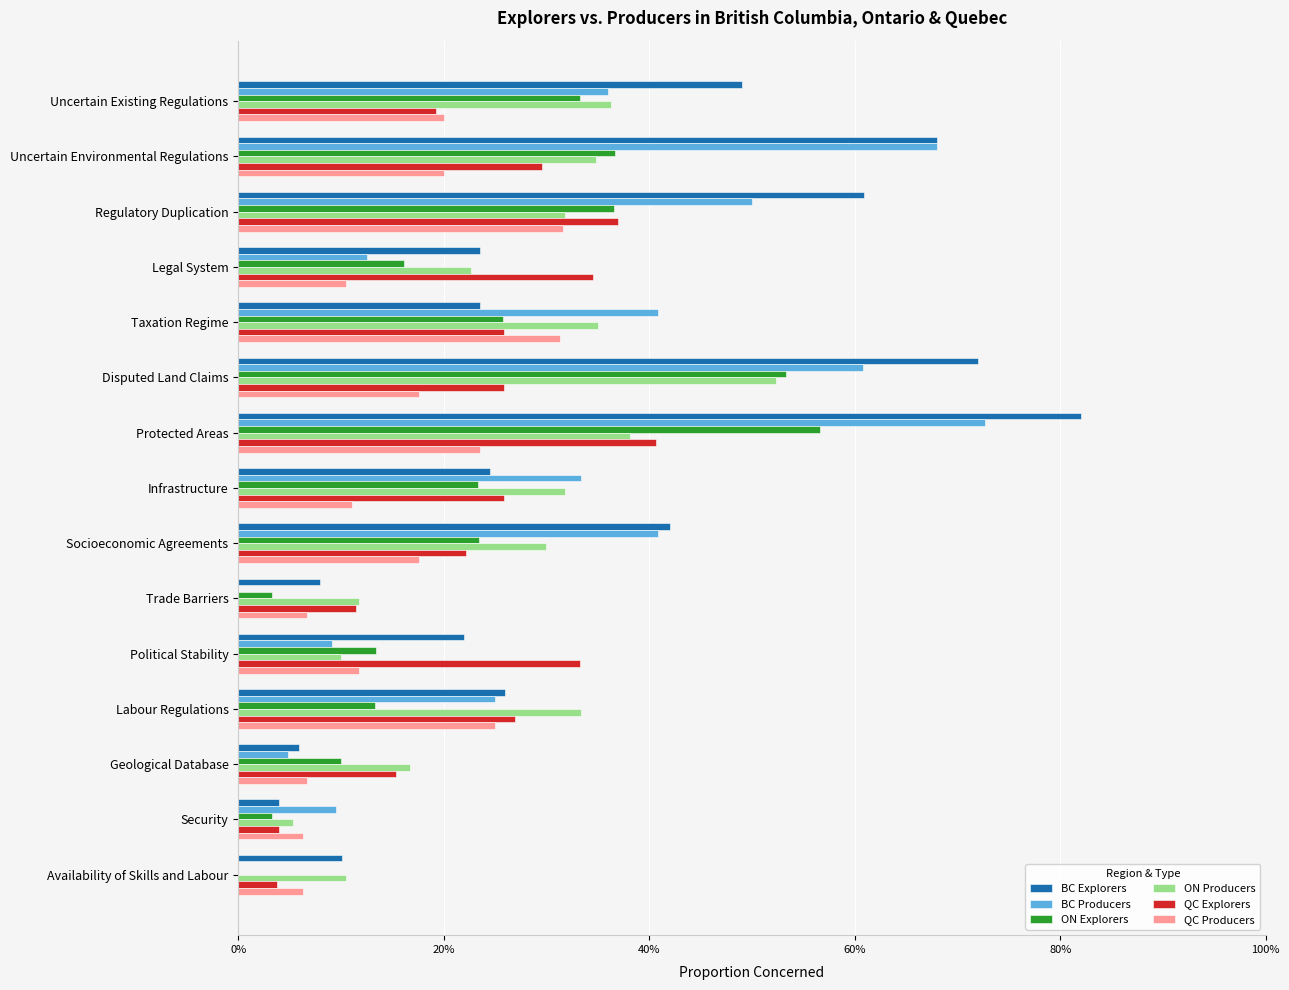

What are all the series names shown in the legend?

BC Explorers, BC Producers, ON Explorers, ON Producers, QC Explorers, QC Producers